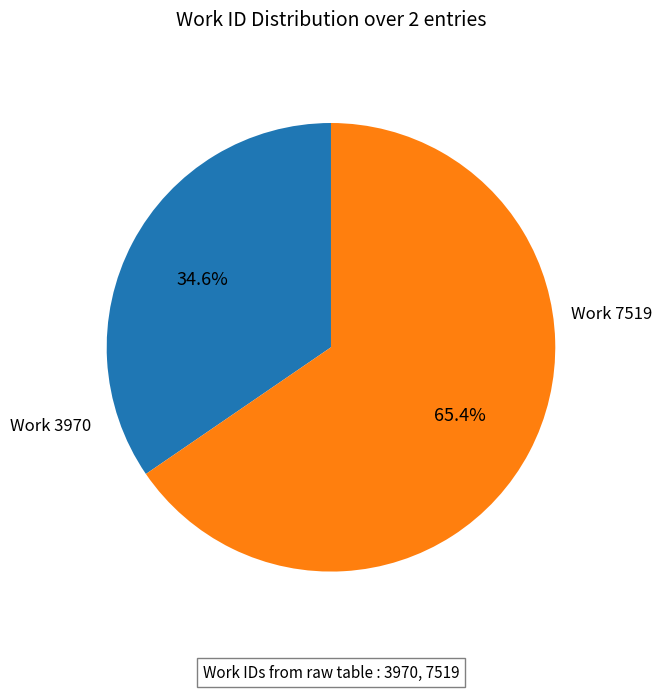

Is there a majority slice in this chart?

Yes